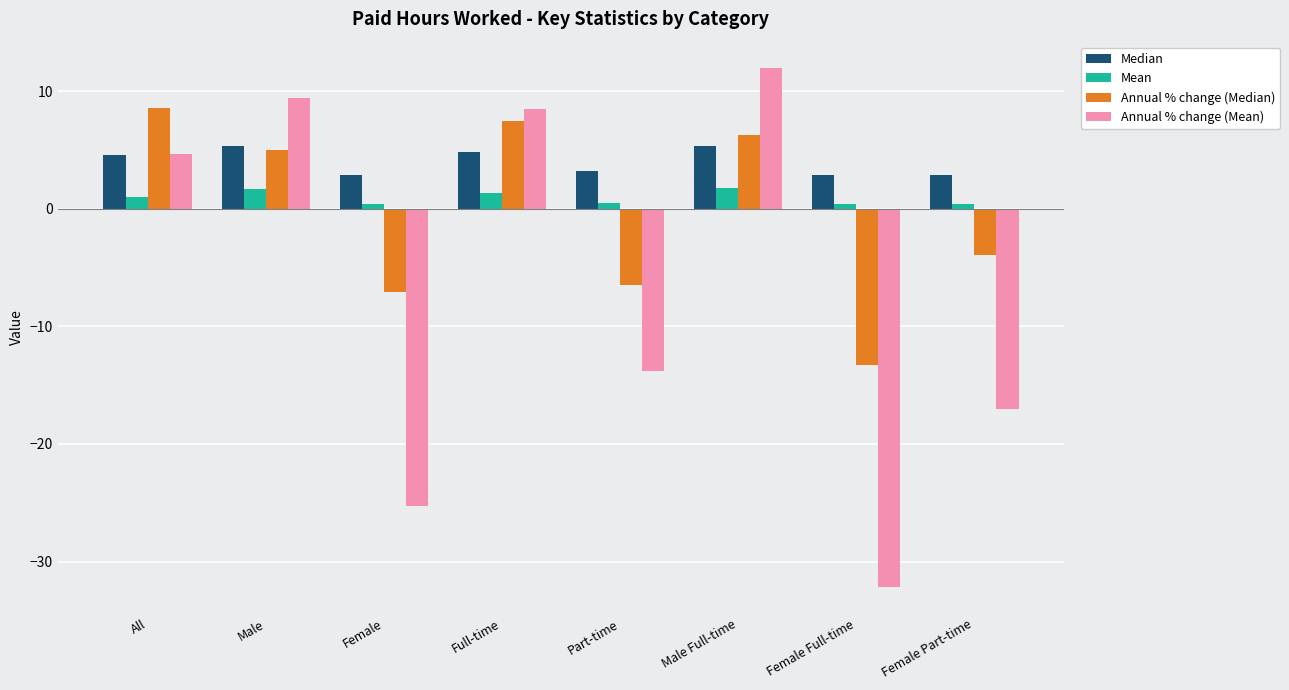

Rank the series at Full-time from highest to lowest value.

Annual % change (Mean), Annual % change (Median), Median, Mean